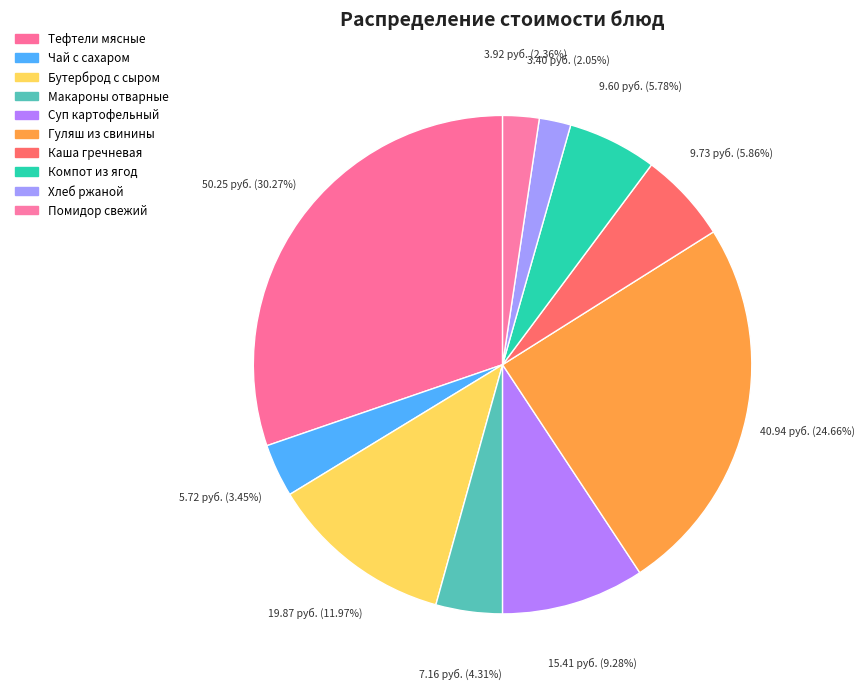

How many segments does this pie chart have?

10